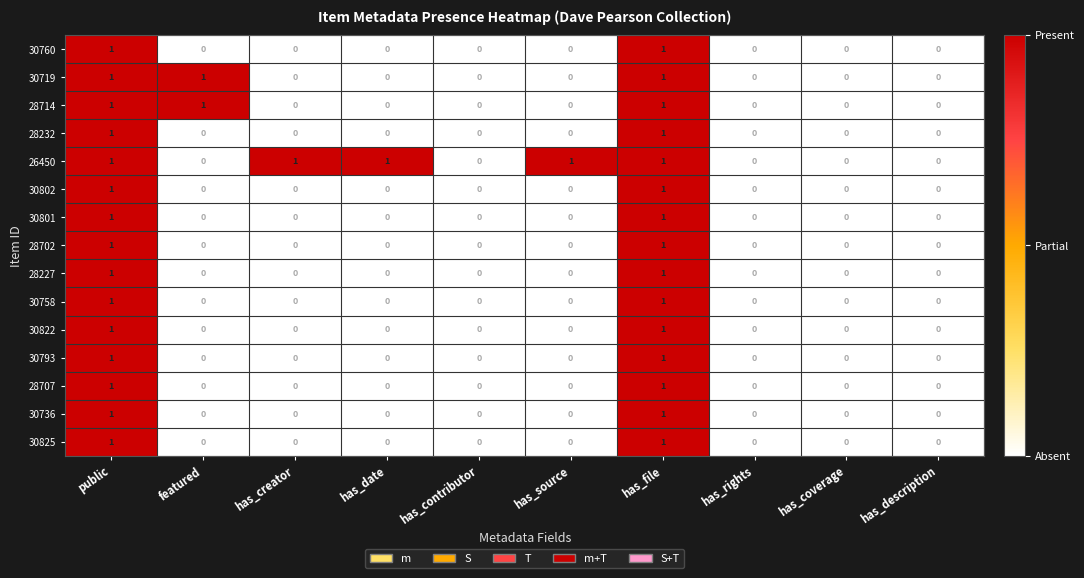

Which series has the largest total across all categories?

26450